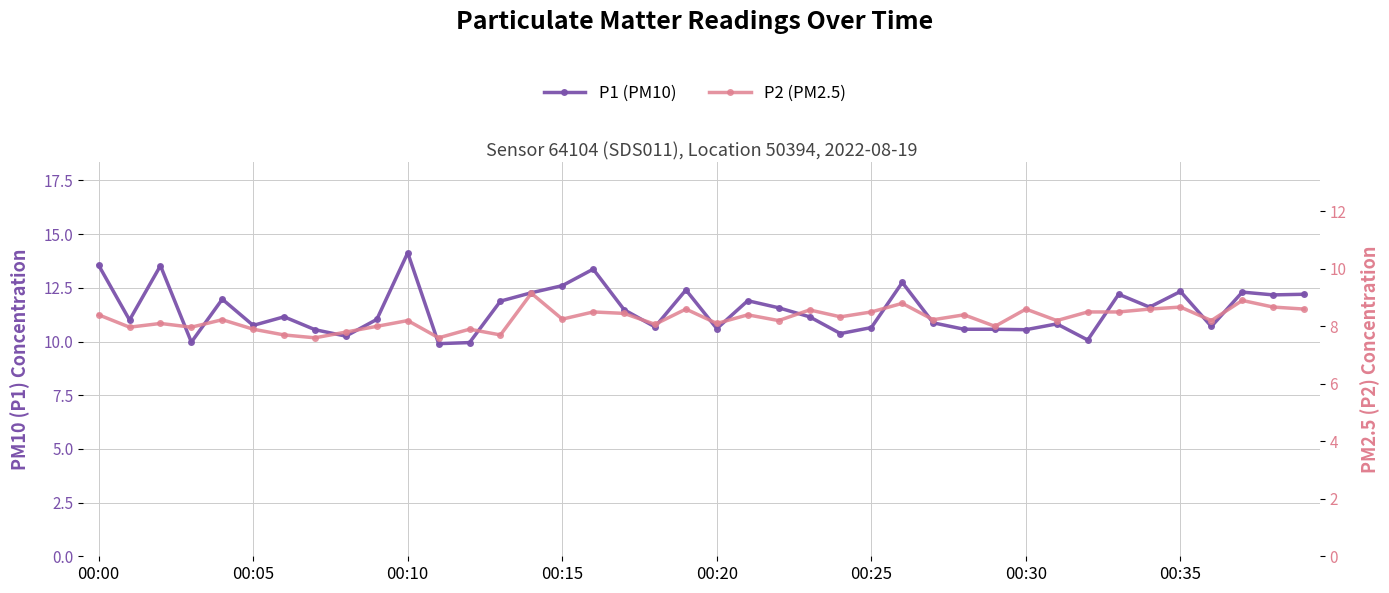

Which series has the widest spread of values?

P1 (PM10)